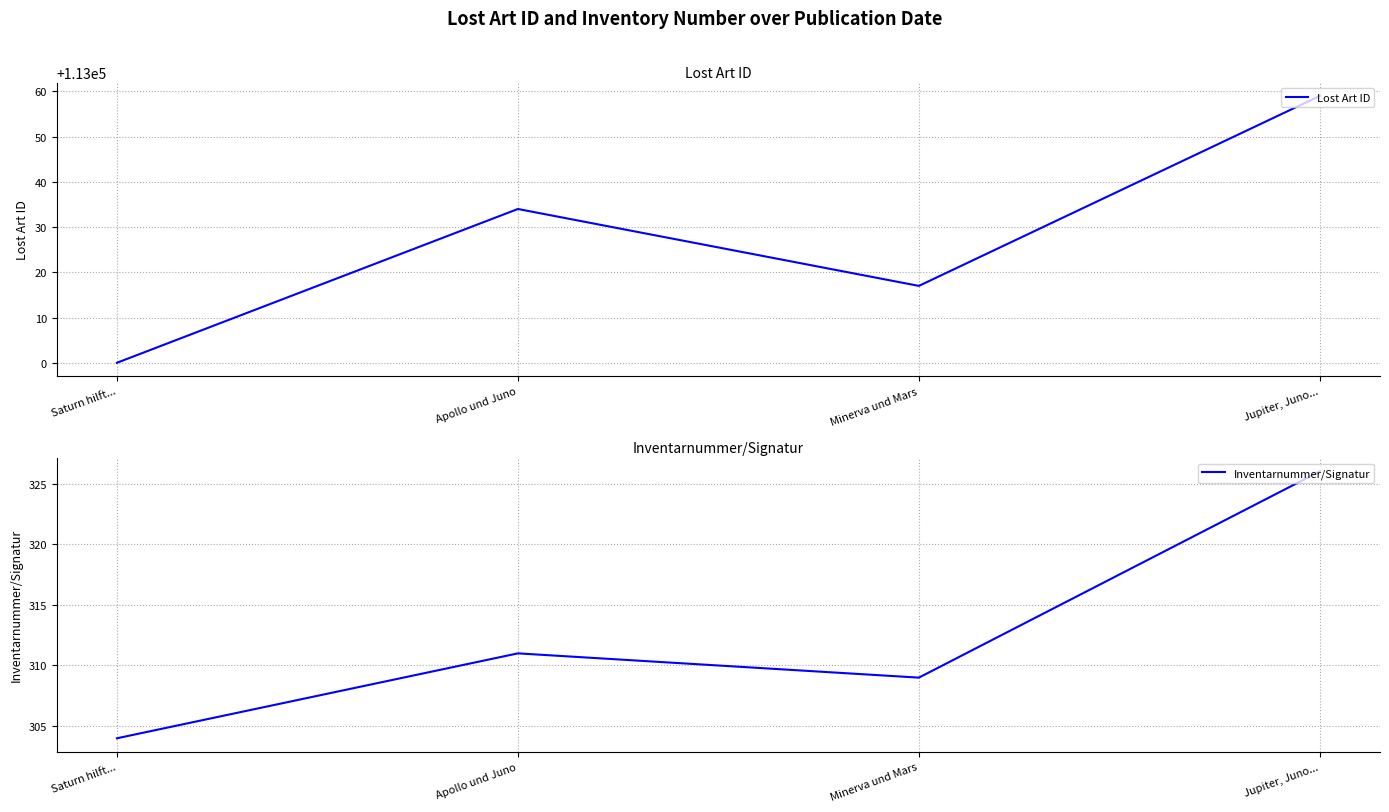

At which label does Inventarnummer/Signatur first exceed 311?

Jupiter, Juno...